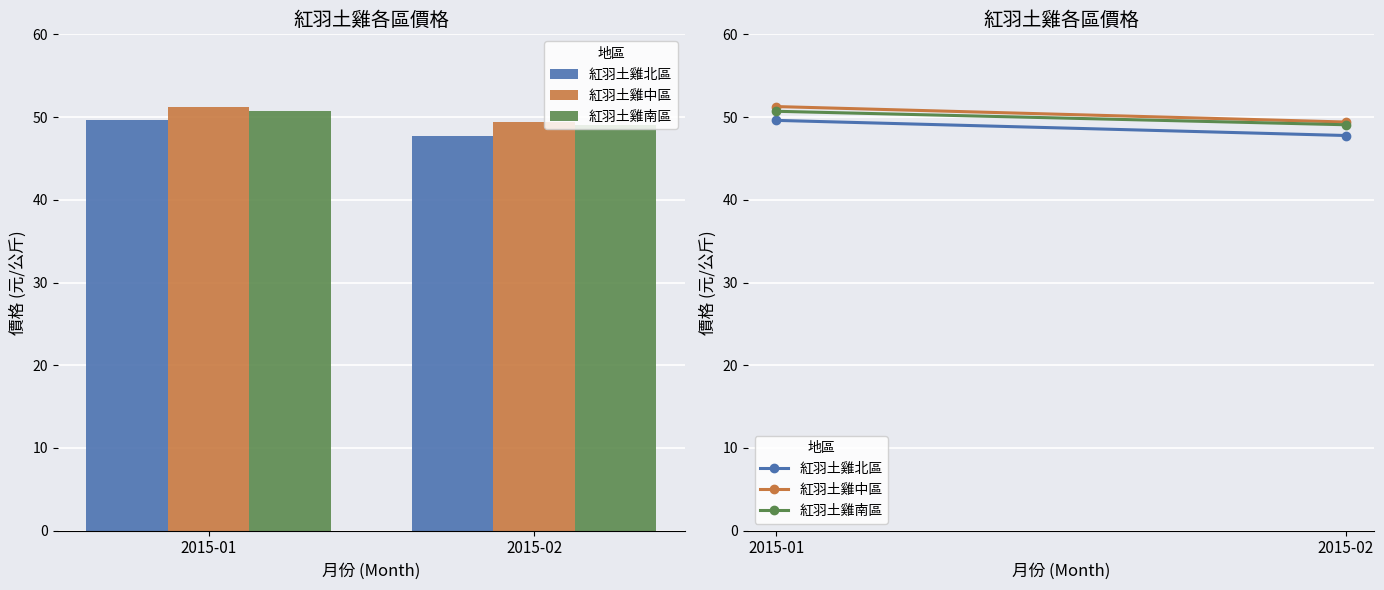

Does the chart contain any negative values?

No